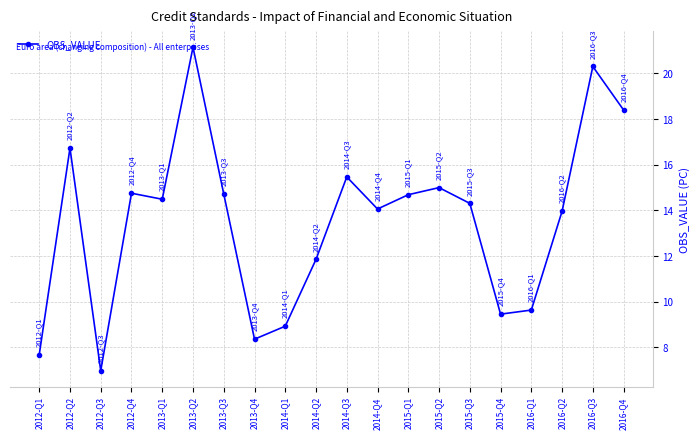

At which category does the data reach its first local peak?

2012-Q2